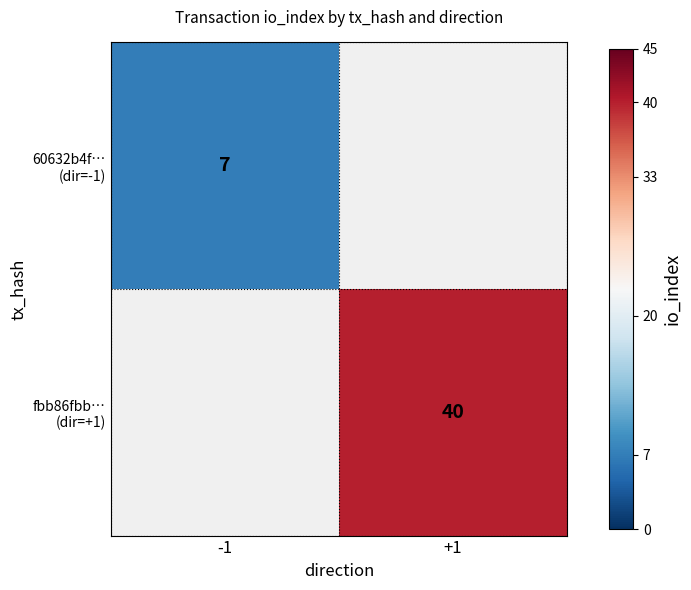

Which series has the widest spread of values?

60632b4f… (dir=-1)